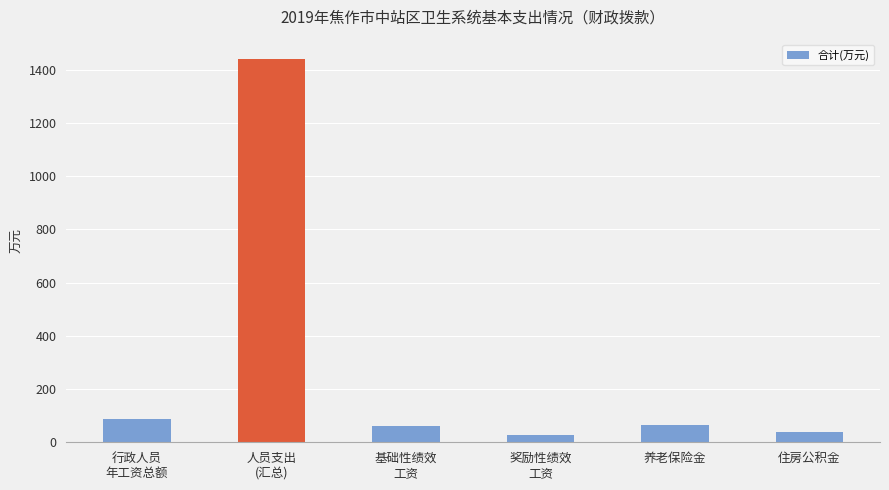

Which has a higher value, 养老保险金 or 住房公积金?

养老保险金